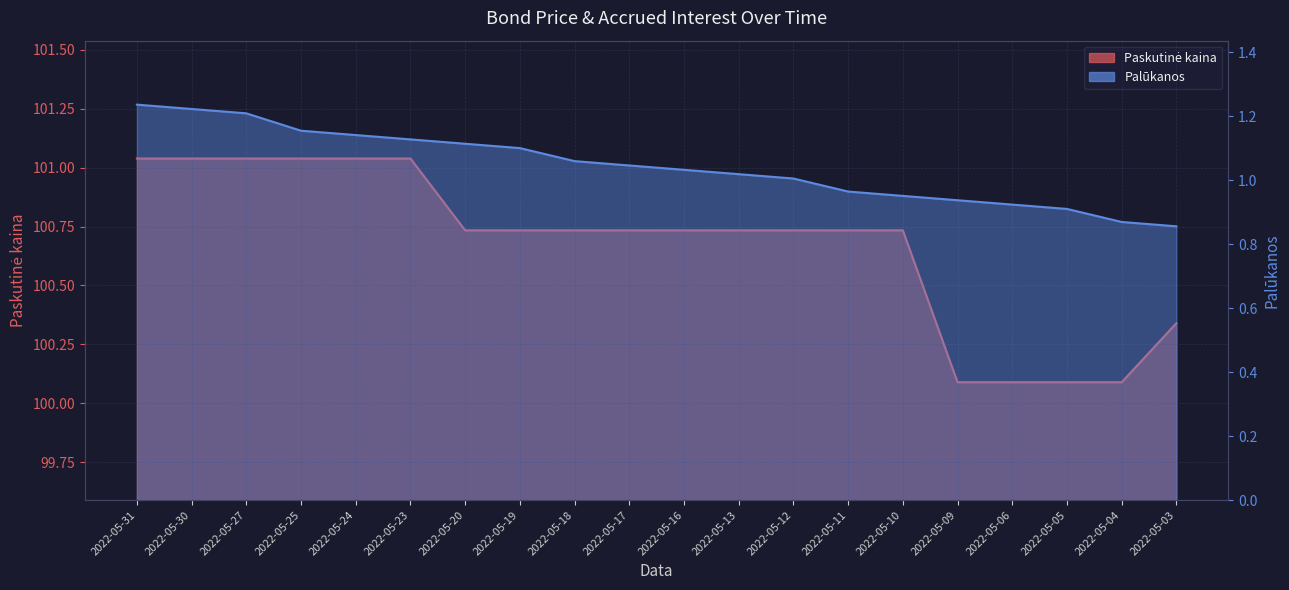

True or false: Paskutinė kaina has more than 1 points higher than both neighbors.

False